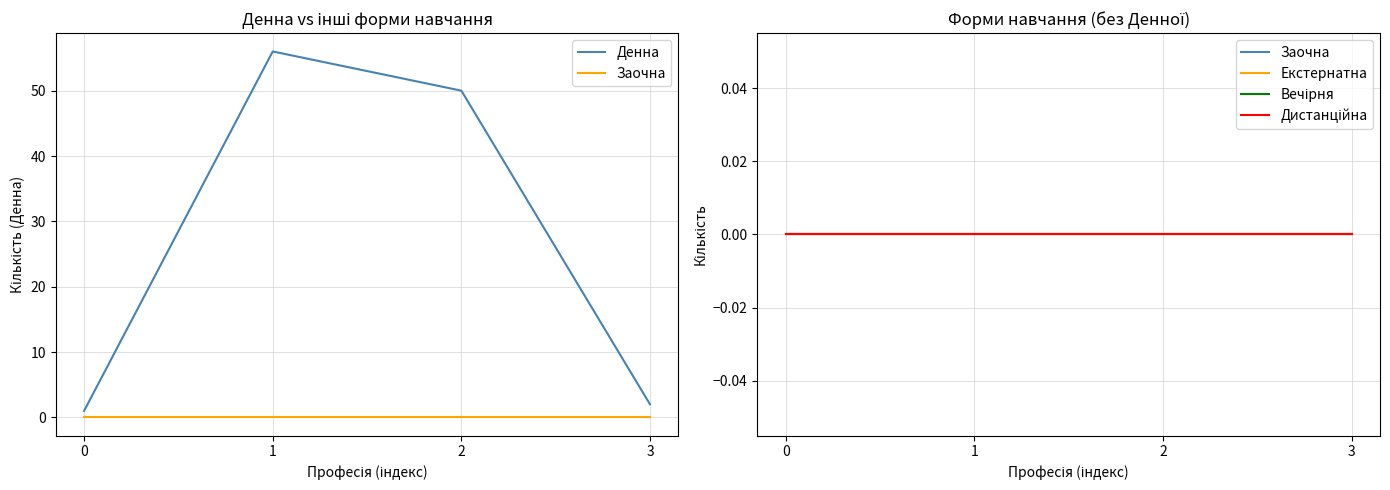

Reading left to right, extract all data points from this chart.

Денна: 0=1	1=56	2=50	3=2
Заочна: 0=0	1=0	2=0	3=0
Екстернатна: 0=0	1=0	2=0	3=0
Вечірня: 0=0	1=0	2=0	3=0
Дистанційна: 0=0	1=0	2=0	3=0